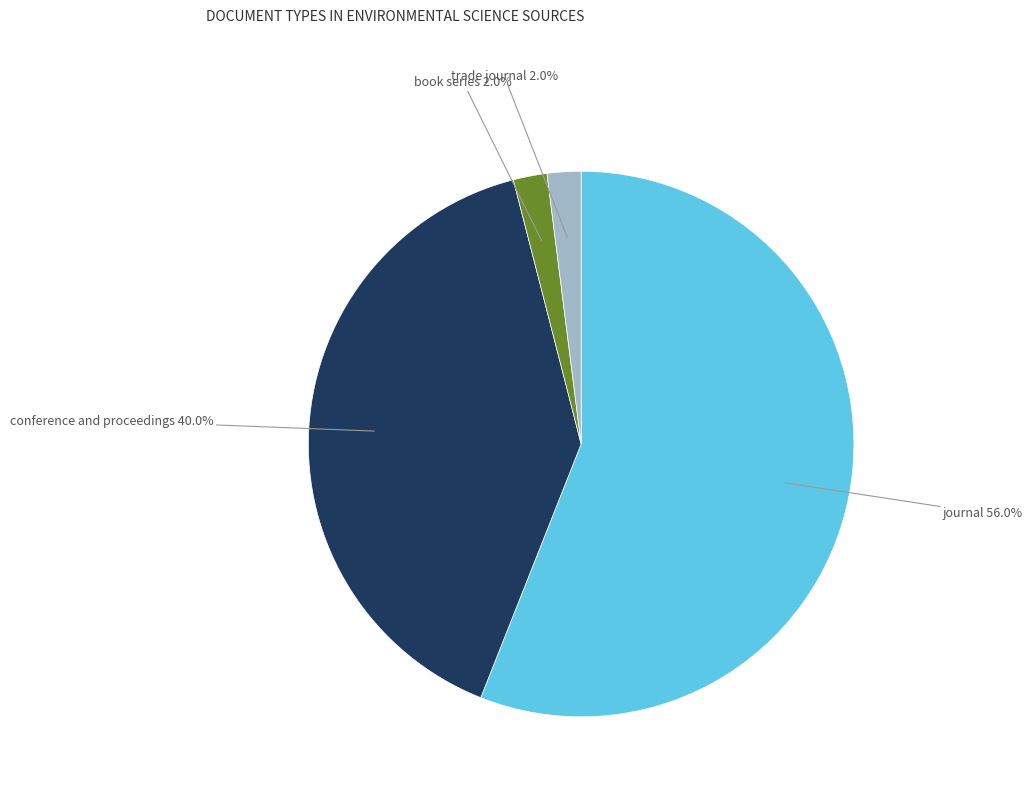

Is there a majority slice in this chart?

Yes